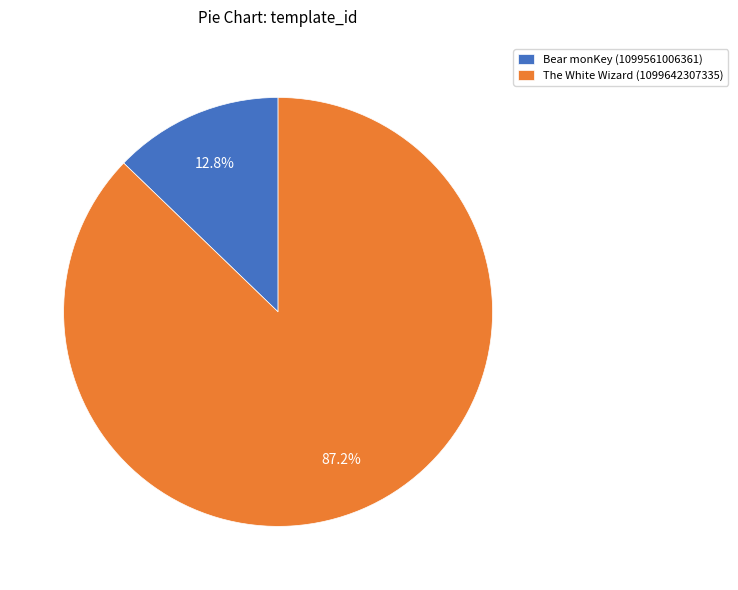

Approximately how many times larger is the value at The White Wizard (1099642307335) compared to Bear monKey (1099561006361)?

6.8